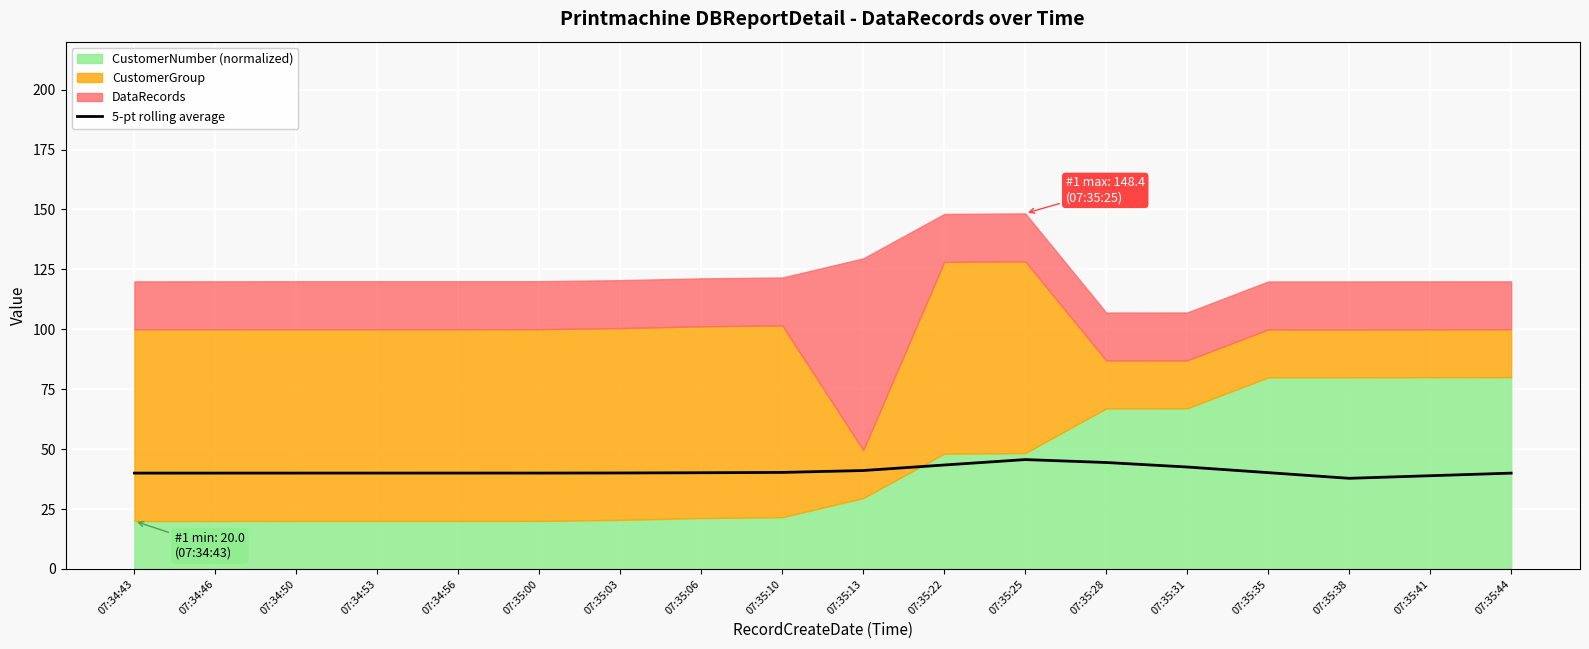

What is the lowest value of the 5-pt rolling average series?

37.8